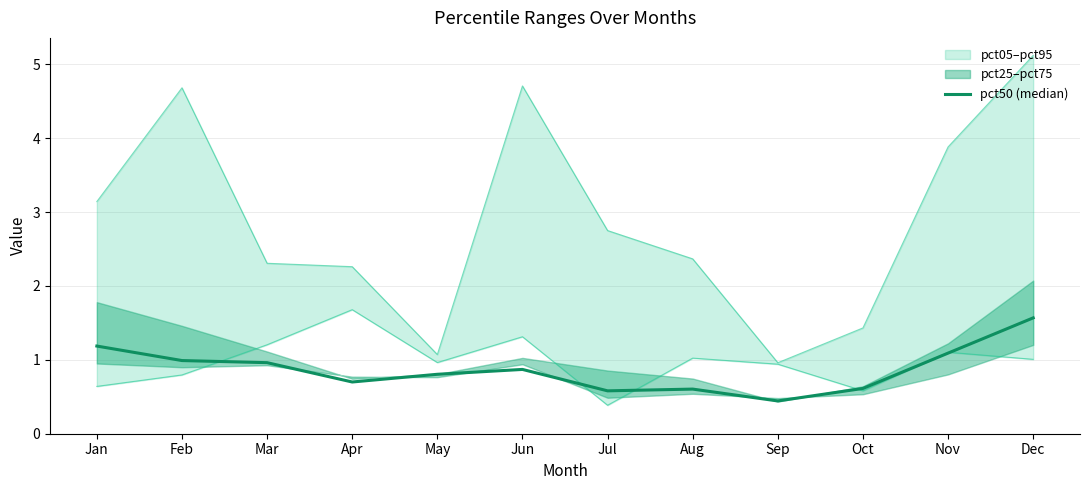

How many categories are shown in the chart?

12